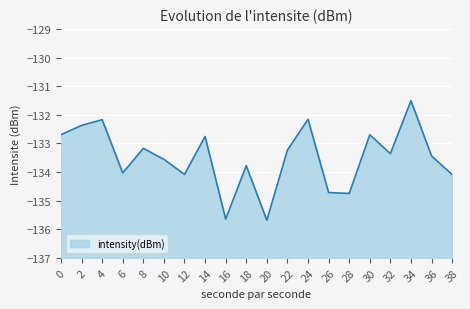

The chart shows a value of -36.9 at 20. True or false?

False